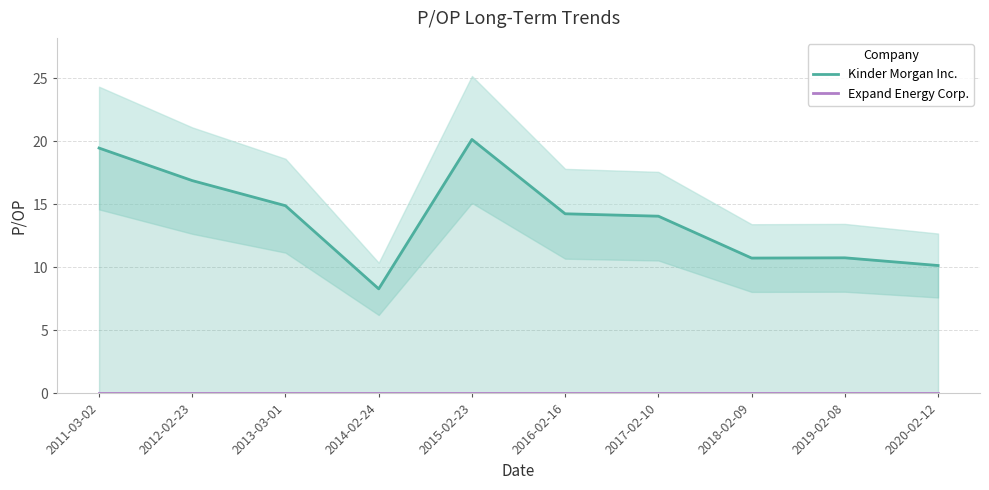

True or false: Expand Energy Corp. and Kinder Morgan Inc. cross at least once.

False